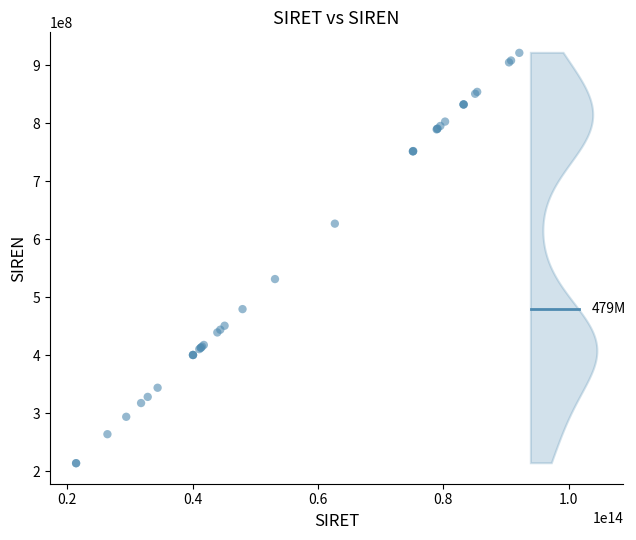

What Y value in the scatter plot is closest to 567515986?

531264091